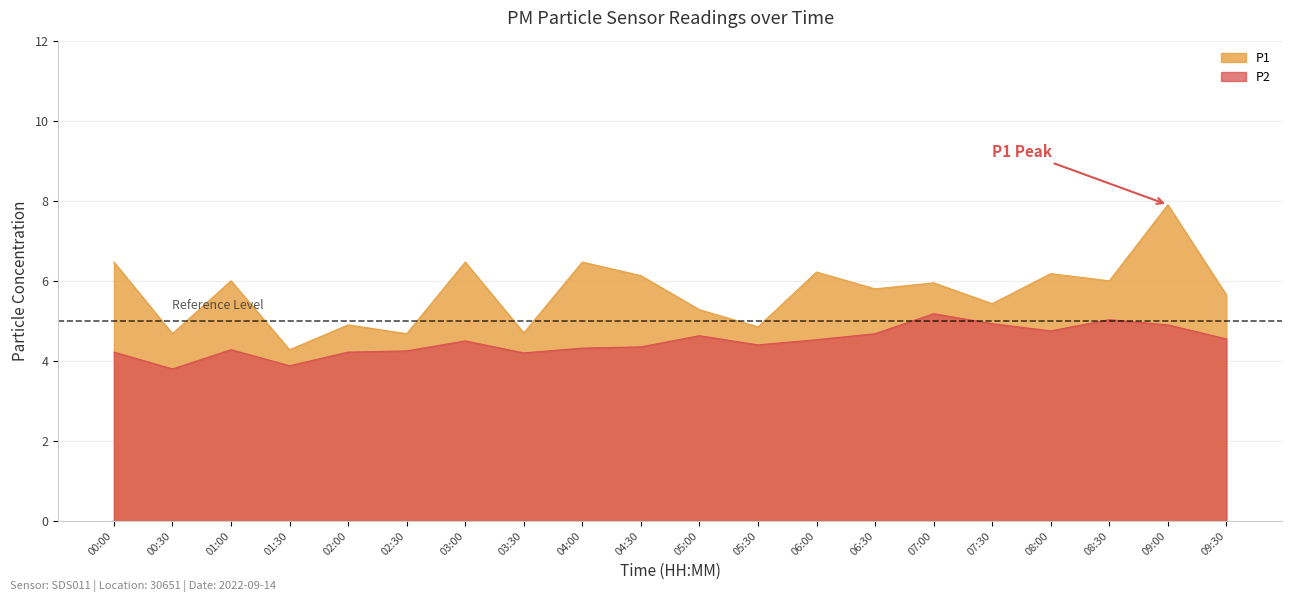

Is the value of P1 at 02:00 greater than the value of P2 at 00:30?

Yes